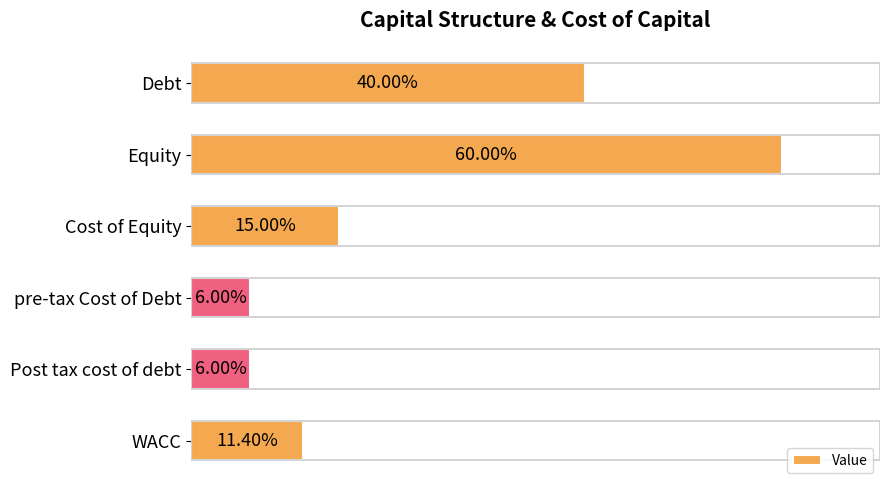

Are the bars horizontal?

Yes